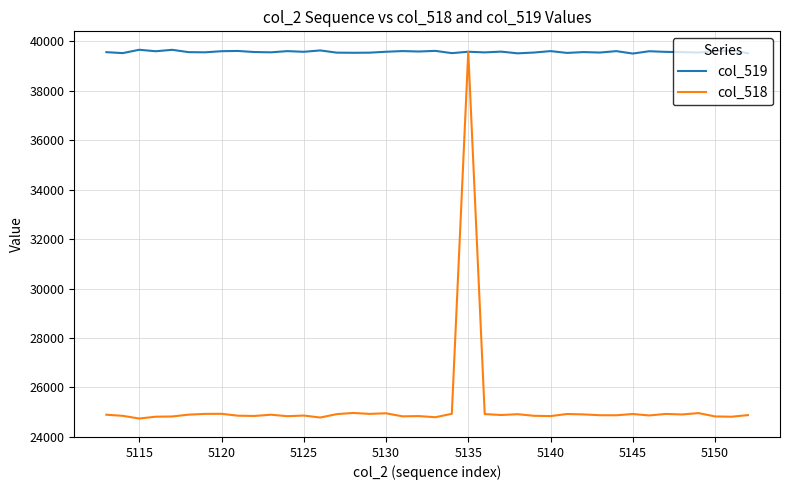

Which series has the largest range (max minus min)?

col_518